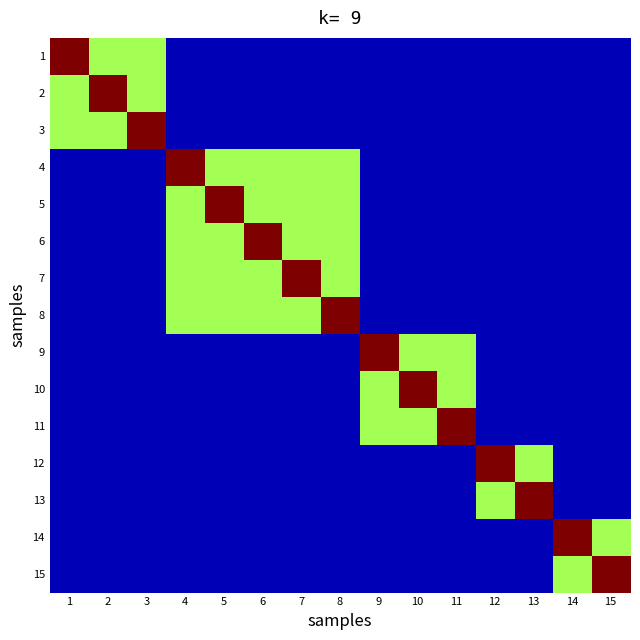

Count the number of data series in this chart.

15